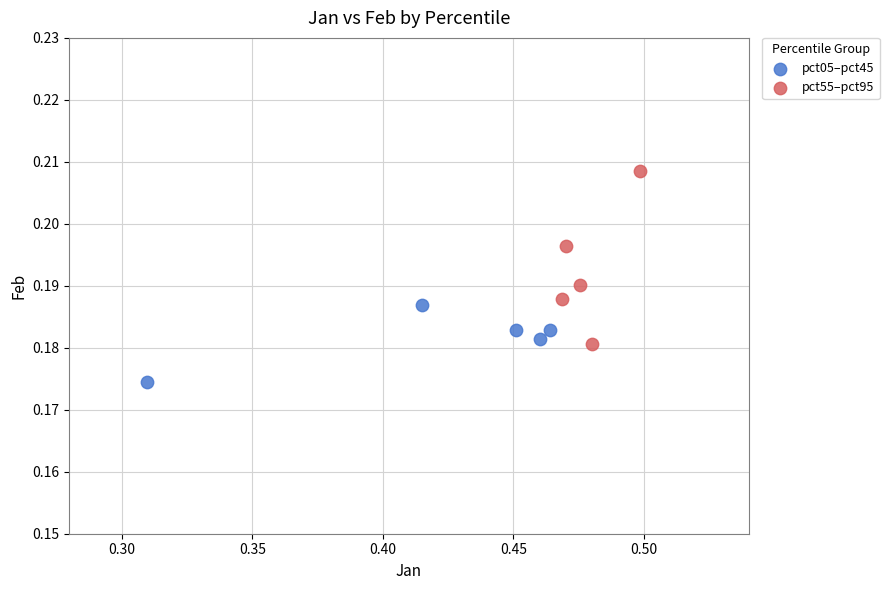

Which series has the largest Y range (max minus min)?

pct55–pct95